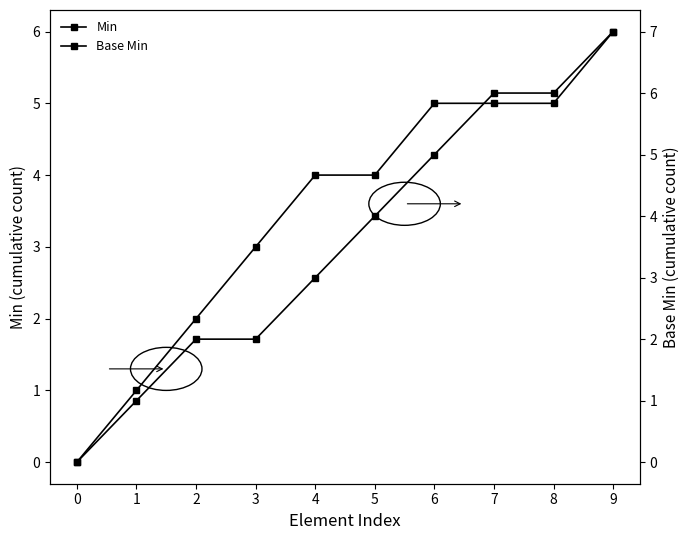

Reading left to right, list all the values displayed in this chart.

Min: 0=0	1=1	2=2	3=3	4=4	5=4	6=5	7=5	8=5	9=6
Base Min: 0=0	1=1	2=2	3=2	4=3	5=4	6=5	7=6	8=6	9=7